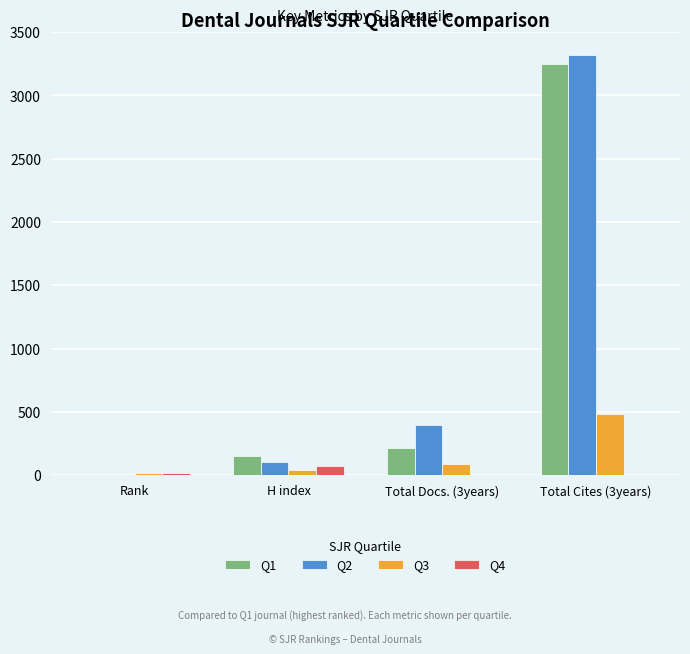

The Q2 series shows 104 at H index. True or false?

True